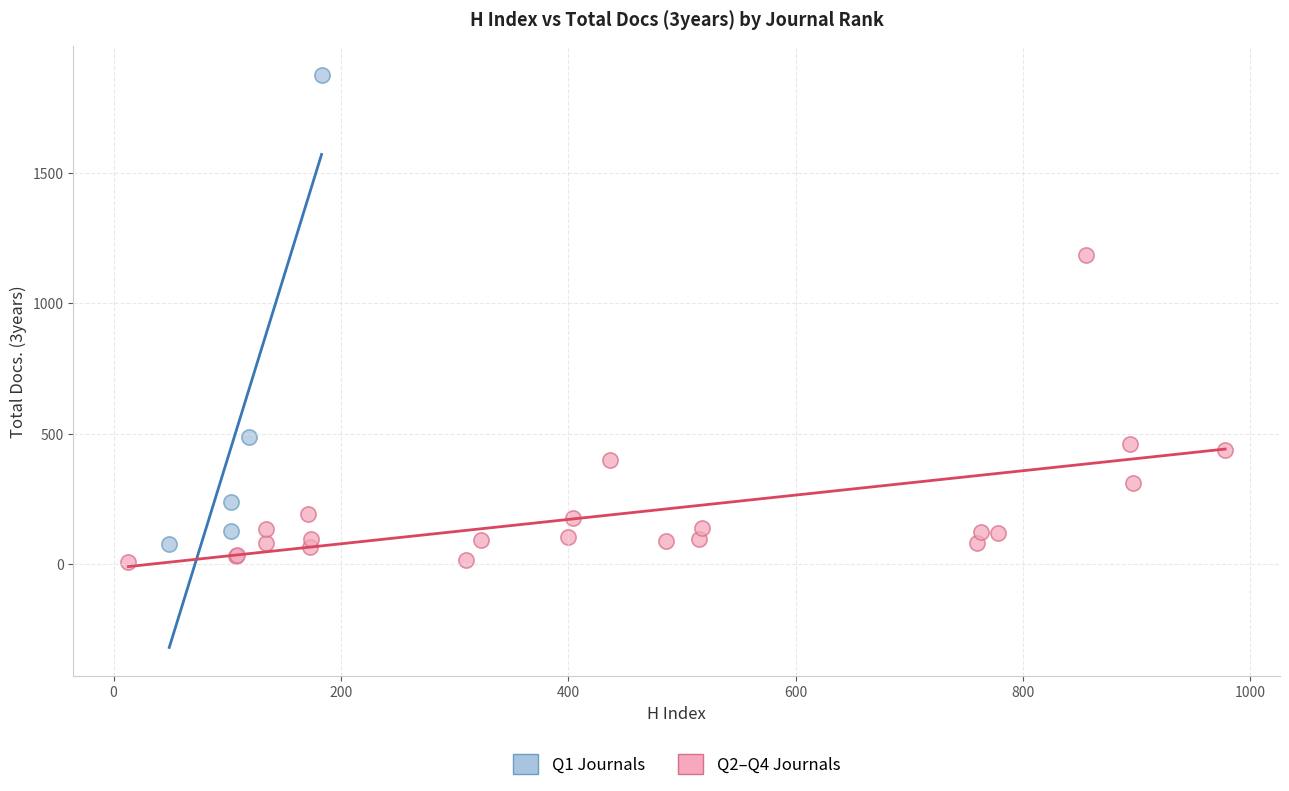

Which series contains the highest Y value?

Q1 Journals